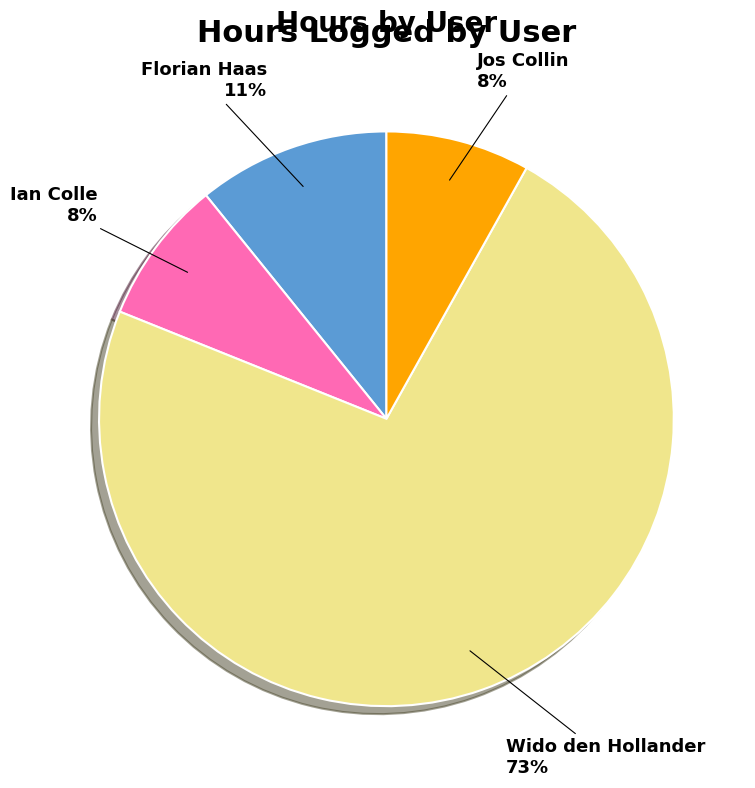

To the nearest percent, what is the average slice percentage?

25%